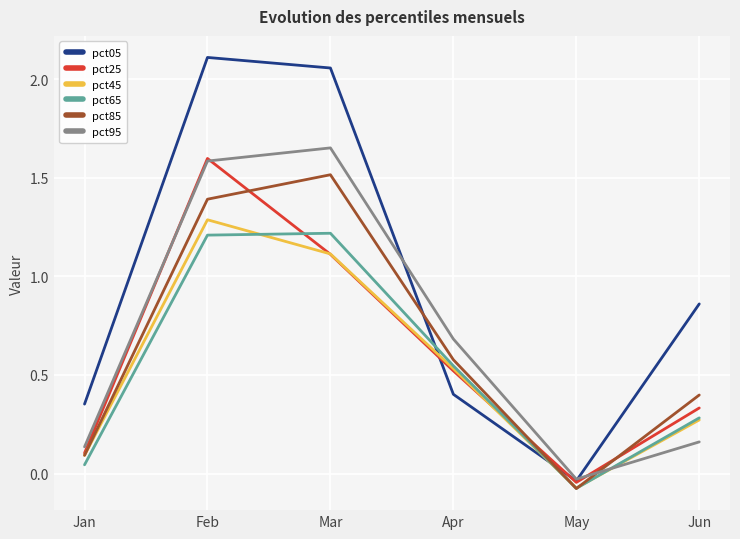

How many lines are shown in the chart?

6